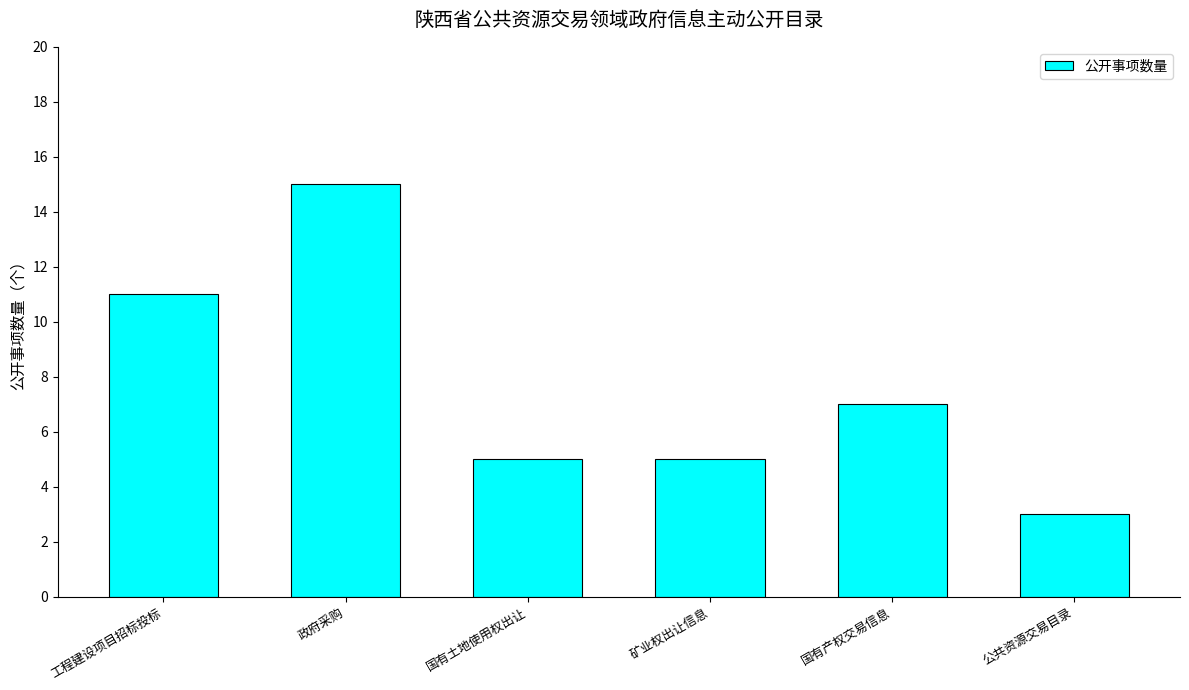

Which category has the highest value across all series?

政府采购